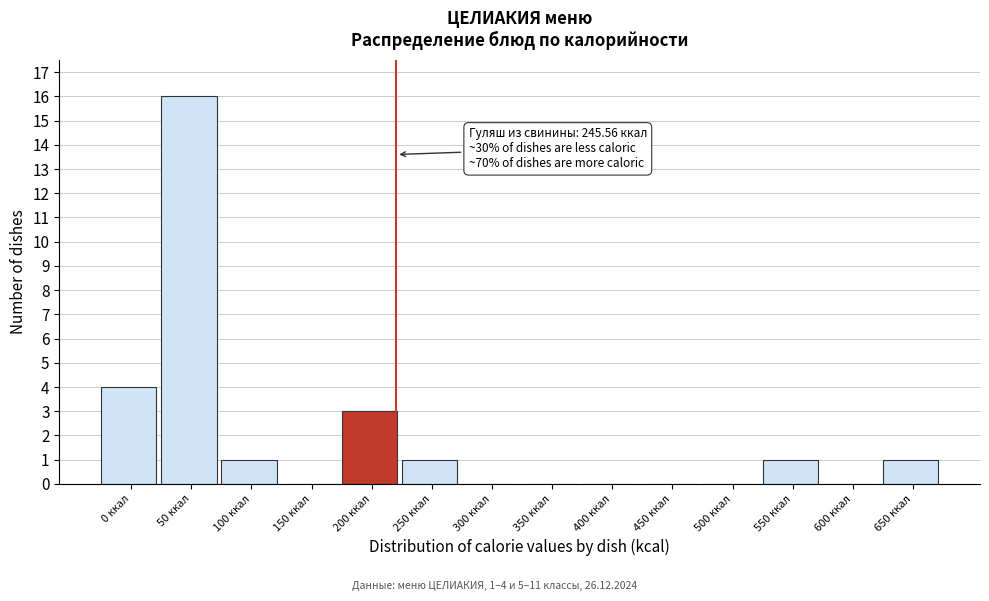

Reading left to right, what are all the values shown in this chart?

0 ккал=4	50 ккал=16	100 ккал=1	150 ккал=0	200 ккал=3	250 ккал=1	300 ккал=0	350 ккал=0	400 ккал=0	450 ккал=0	500 ккал=0	550 ккал=1	600 ккал=0	650 ккал=1